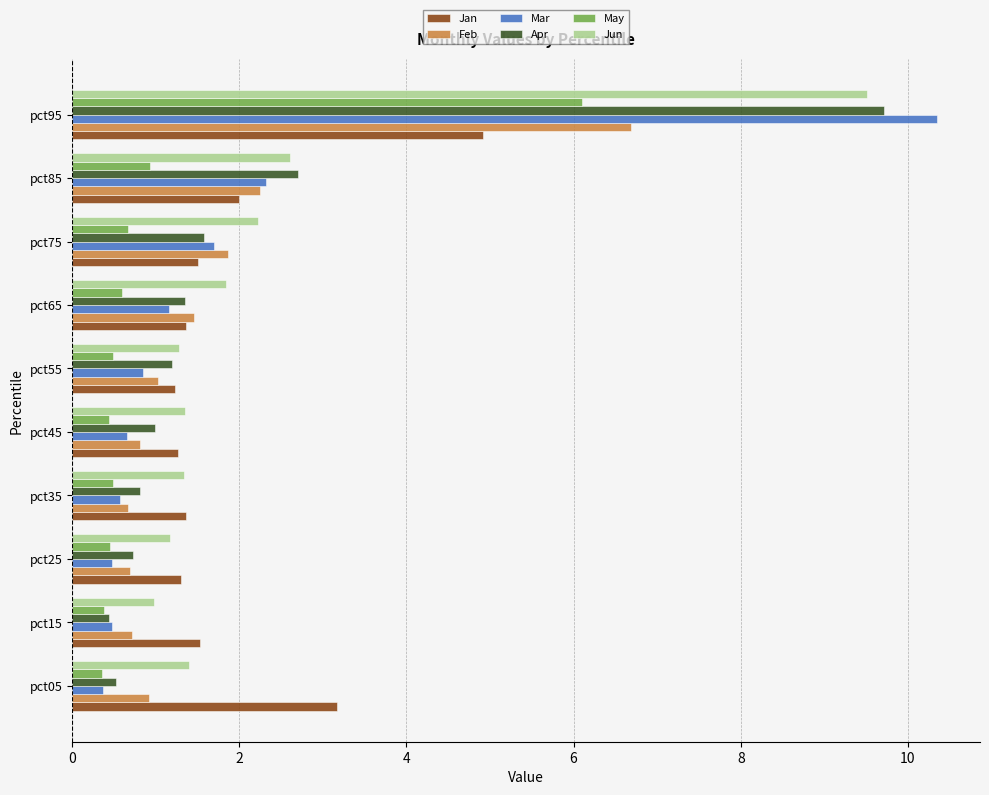

What is the difference between the Mar values at pct25 and pct85?

1.8